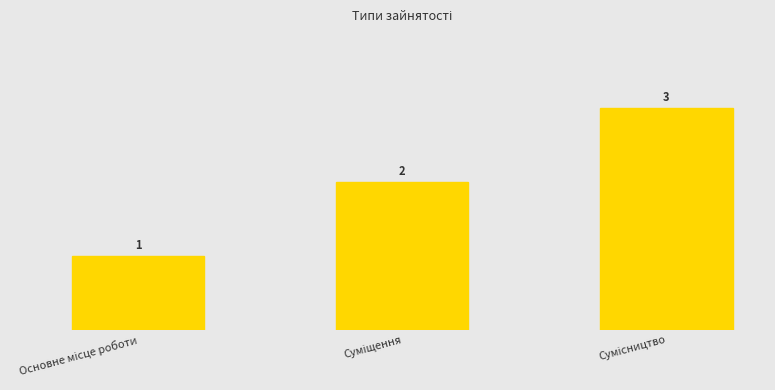

What value does the data have at Основне місце роботи?

1